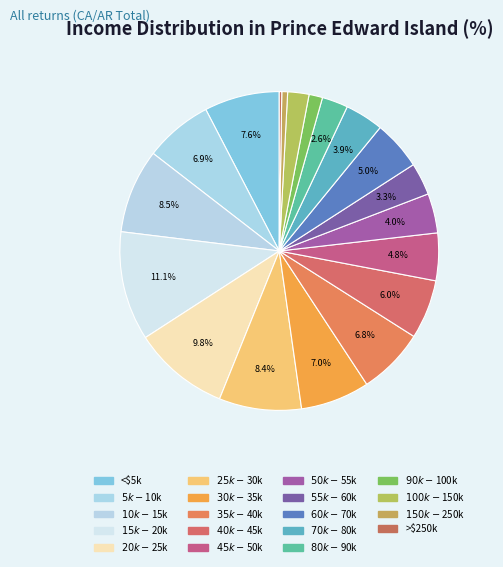

Rank the categories by value from highest to lowest.

$15,000 to $19,999, $20,000 to $24,999, $10,000 to $14,999, $25,000 to $29,999, Under $5,000, $30,000 to $34,999, $5,000 to $9,999, $35,000 to $39,999, $40,000 to $44,999, $60,000 to $69,999, $45,000 to $49,999, $50,000 to $54,999, $70,000 to $79,999, $55,000 to $59,999, $80,000 to $89,999, $100,000 to $149,999, $90,000 to $99,999, $150,000 to $249,999, $250,000 and over